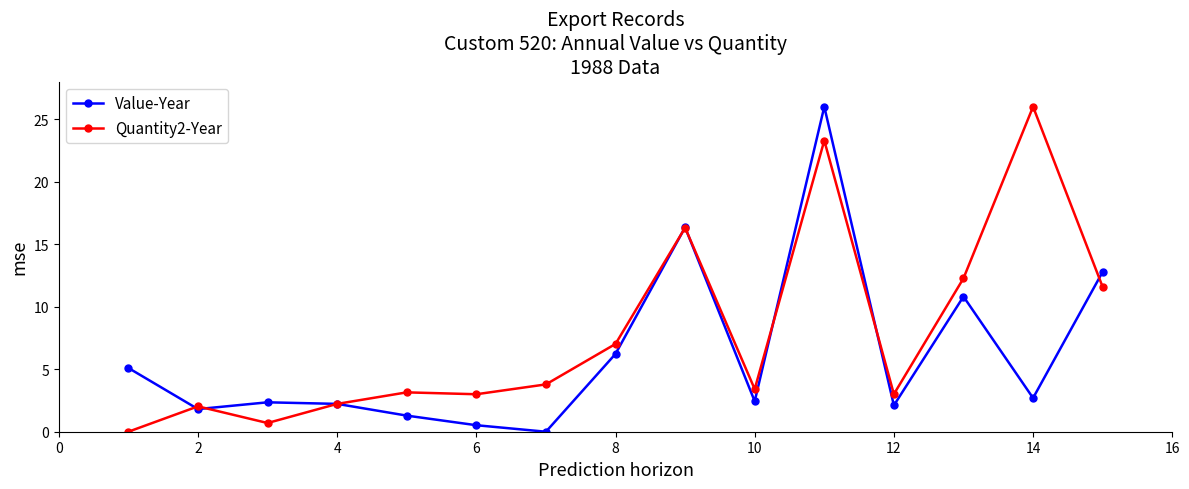

Rank the series by their average value, from lowest to highest.

Value-Year, Quantity2-Year